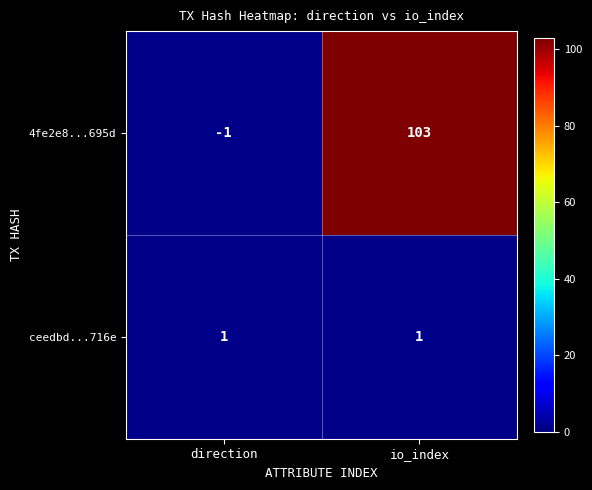

Reading left to right, what are all the values shown in this chart?

4fe2e8...695d: -1	103
ceedbd...716e: 1	1